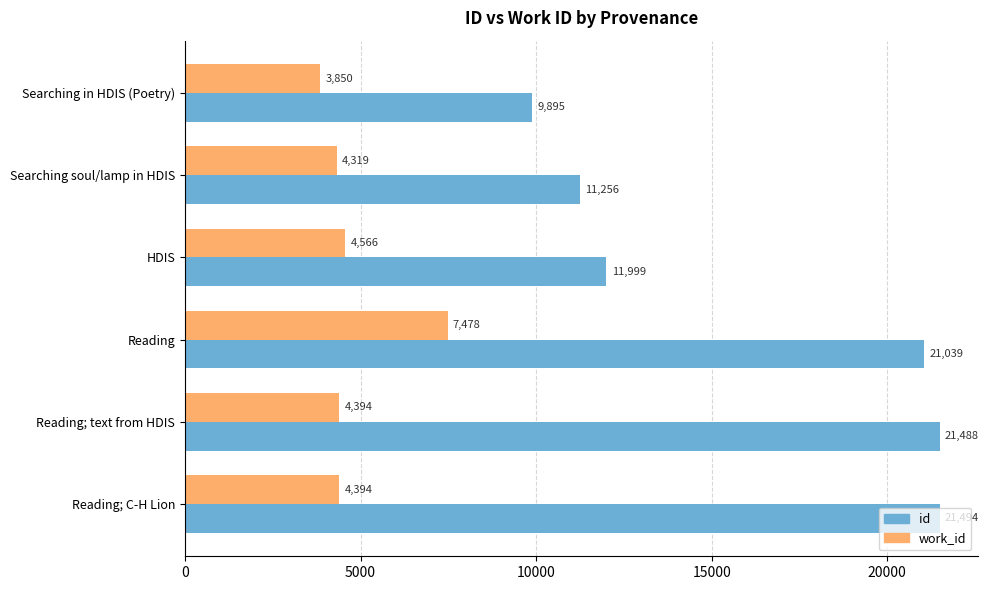

What is the average value of the id series?

16195